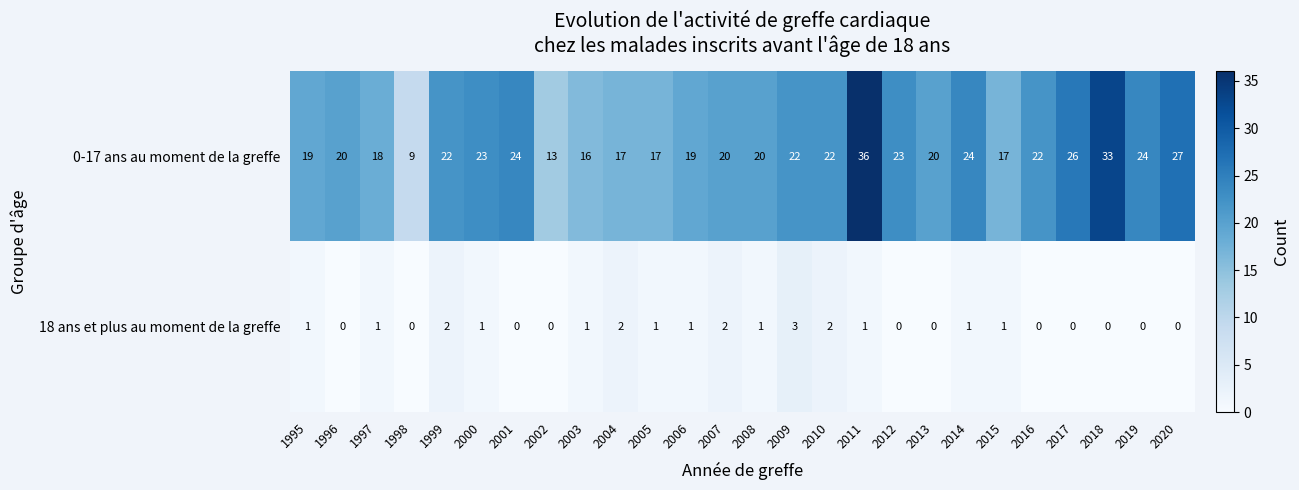

The value of 0-17 ans au moment de la greffe at 2014 is 24. True or false?

True